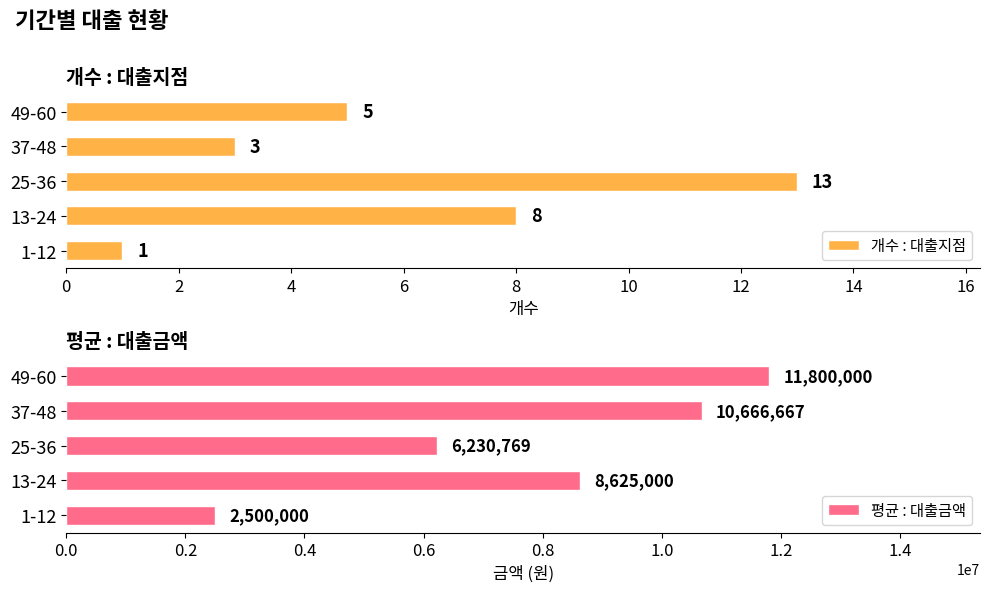

Read the 평균 : 대출금액 value at 25-36.

6230769.2